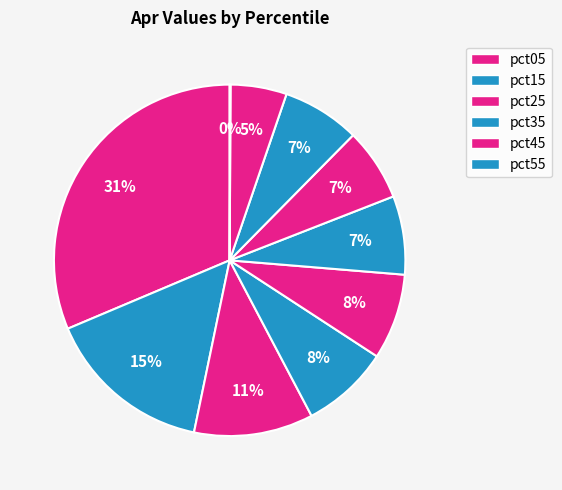

To the nearest percent, what is the average slice percentage?

10%